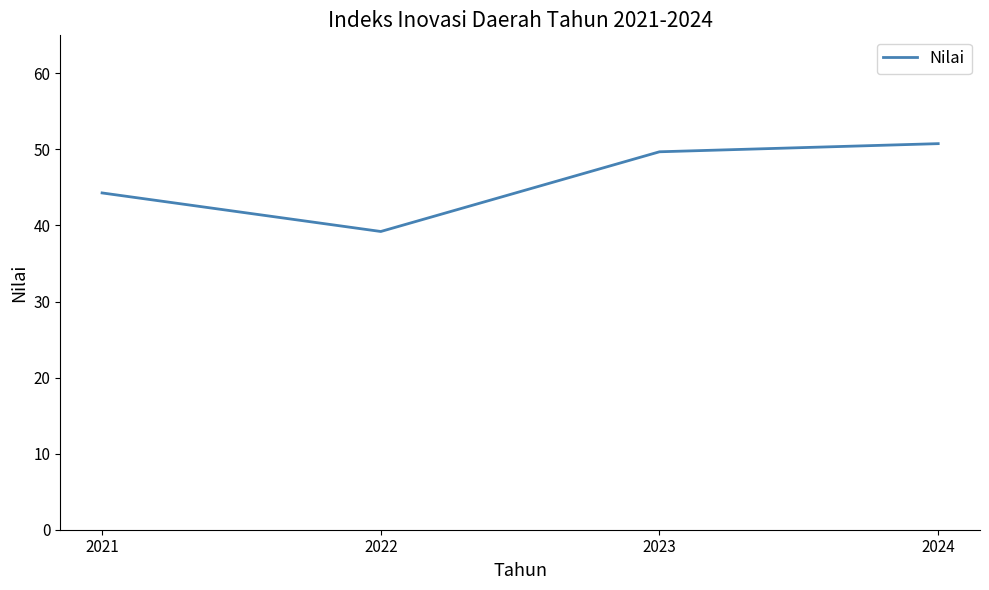

Does the chart display data point markers on the line(s)?

No